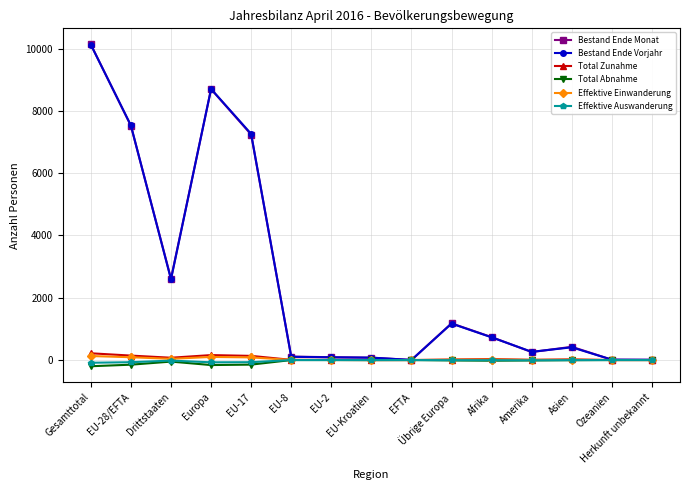

Is the value of Bestand Ende Monat at EU-28/EFTA greater than the value of Total Zunahme at Übrige Europa?

Yes